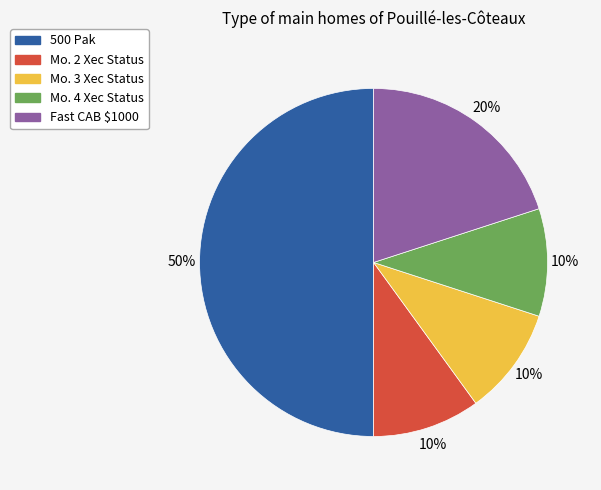

What percentage is the Fast CAB $1000 slice, to the nearest percent?

20%